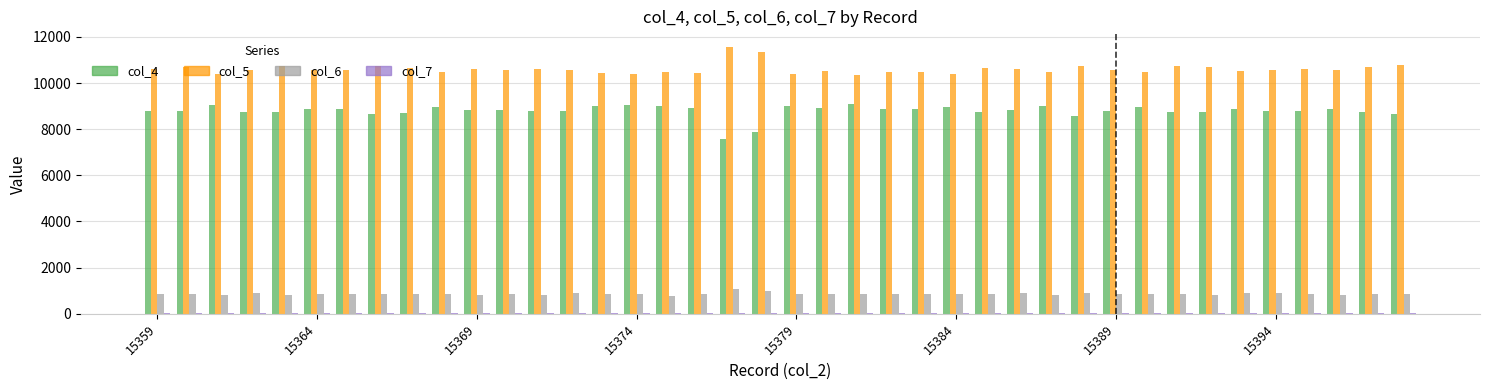

How many data points does each series have?

40